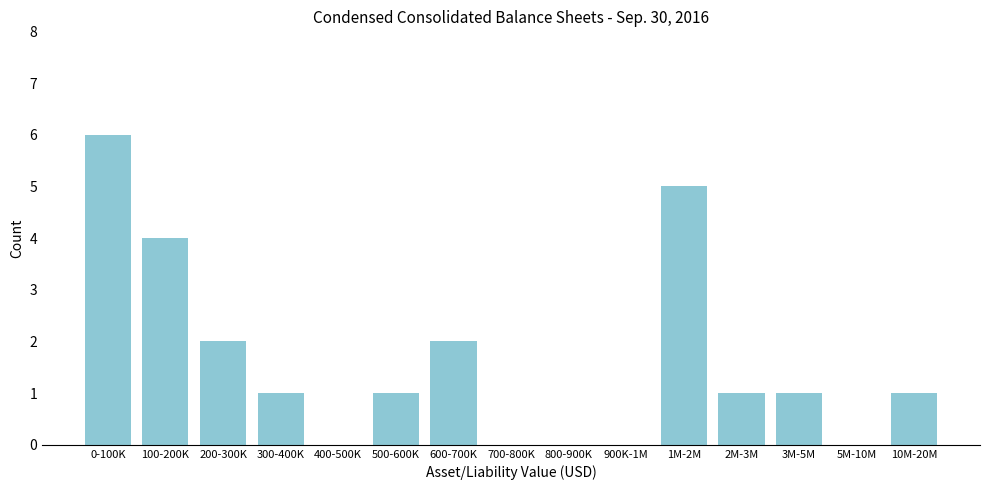

Reading right to left, transcribe all the data shown in this chart.

10M-20M=1	5M-10M=0	3M-5M=1	2M-3M=1	1M-2M=5	900K-1M=0	800-900K=0	700-800K=0	600-700K=2	500-600K=1	400-500K=0	300-400K=1	200-300K=2	100-200K=4	0-100K=6